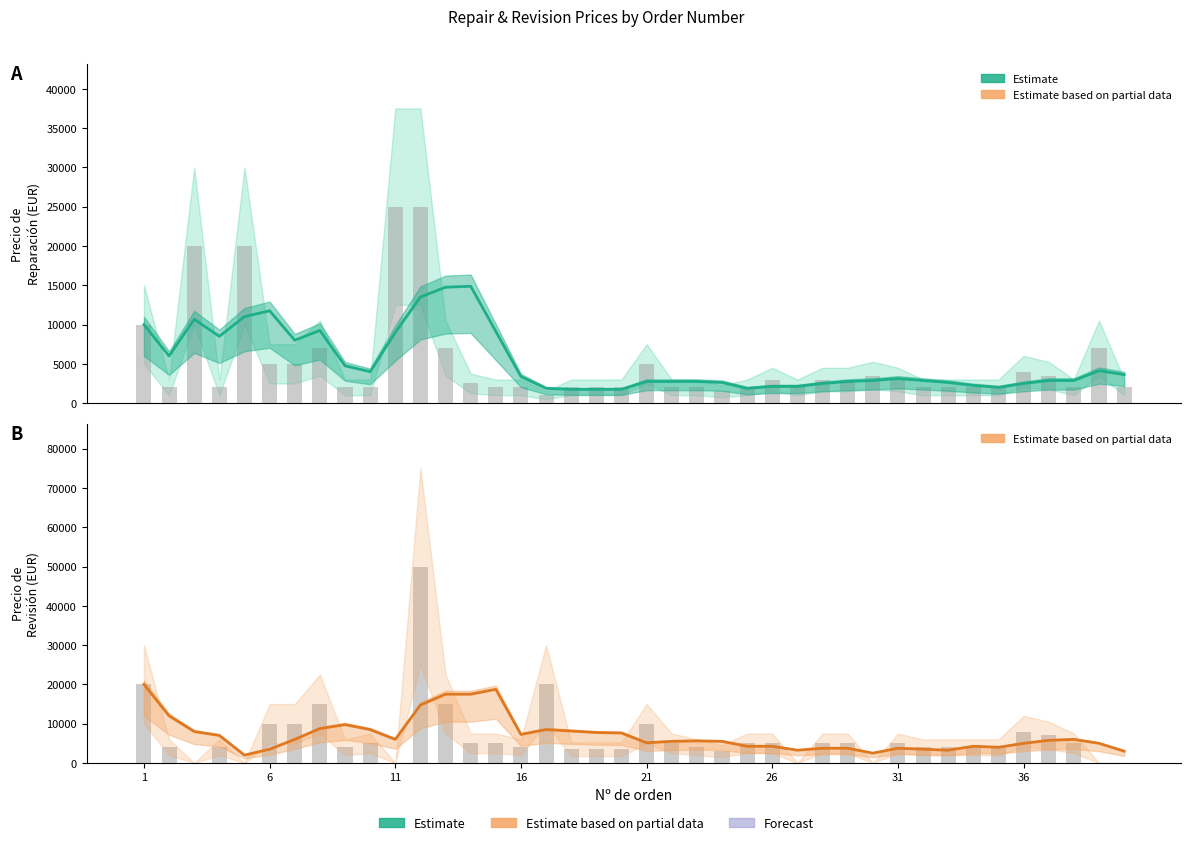

How many data points in Estimate are less than 2875?

17